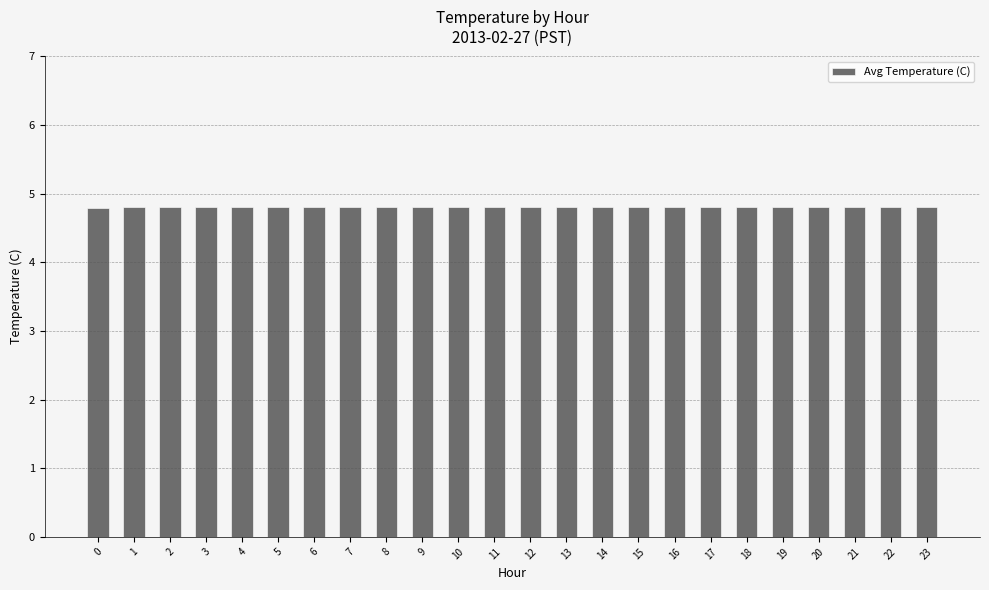

What is the greatest value displayed?

4.8